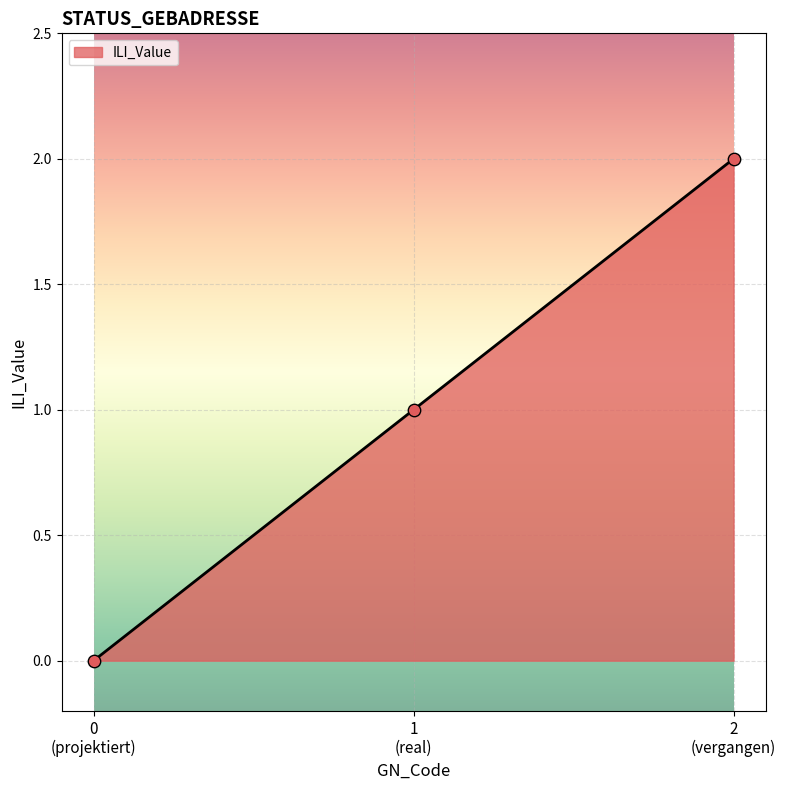

What is the sum of all values?

3